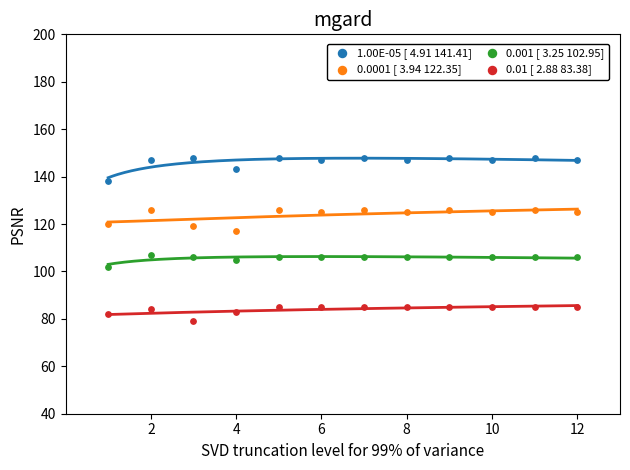

What is the X range (max minus min) for the scatter plot?

11